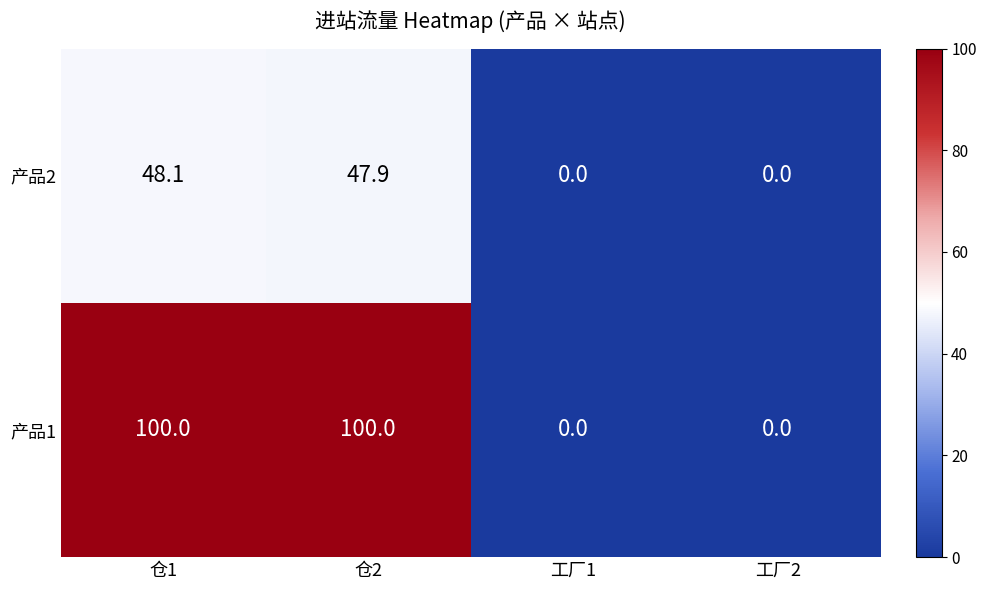

The 产品1 series shows 0.0 at 工厂1. True or false?

True